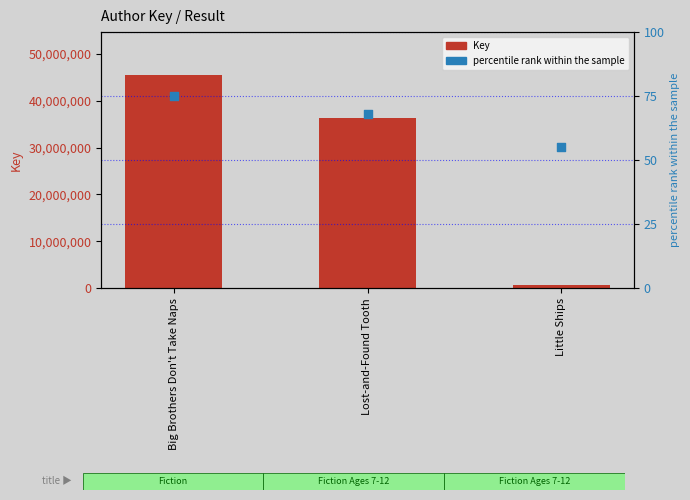

Is the value of Key at Big Brothers Don't Take Naps greater than the value of percentile rank within the sample at Big Brothers Don't Take Naps?

Yes